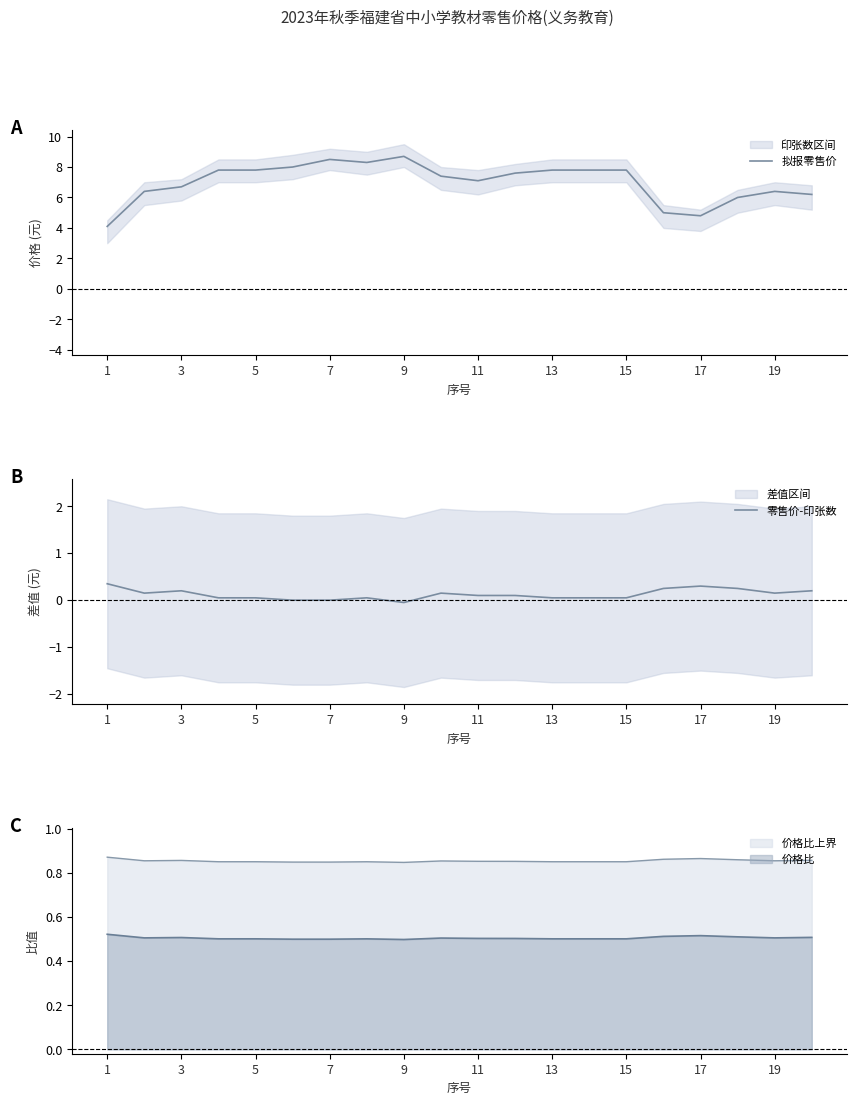

At which label does 零售价-印张数 first exceed 0?

1